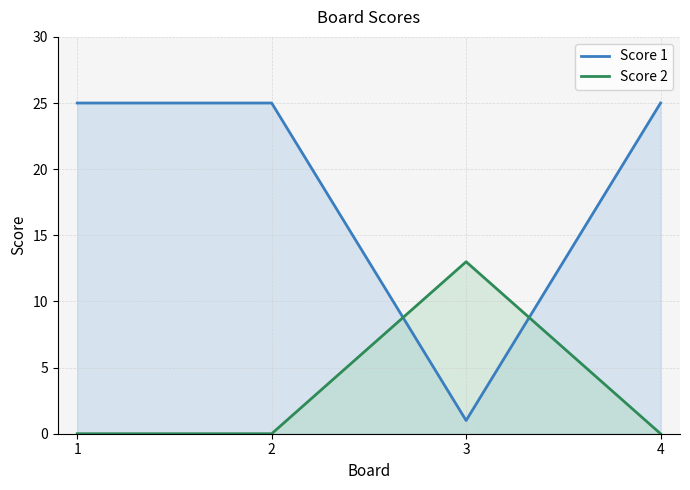

What is the value of the Score 2 point at the 3rd from the left?

13